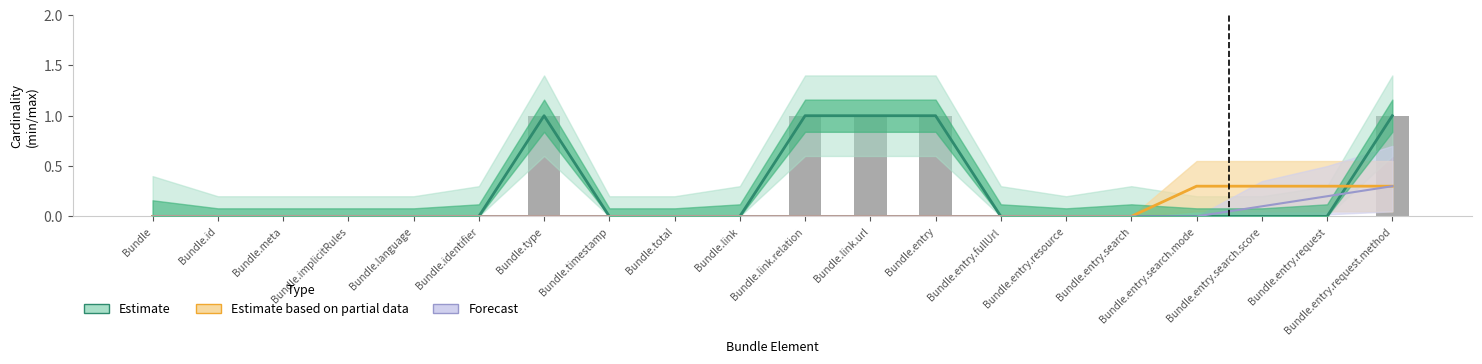

How many values in the Estimate based on partial data series exceed 0?

4